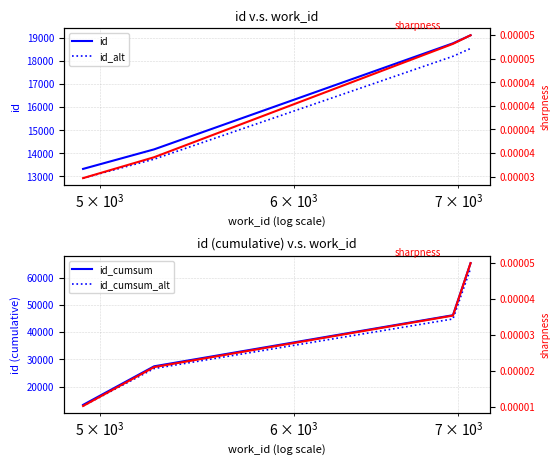

What is the highest value of the id series?

19124.0